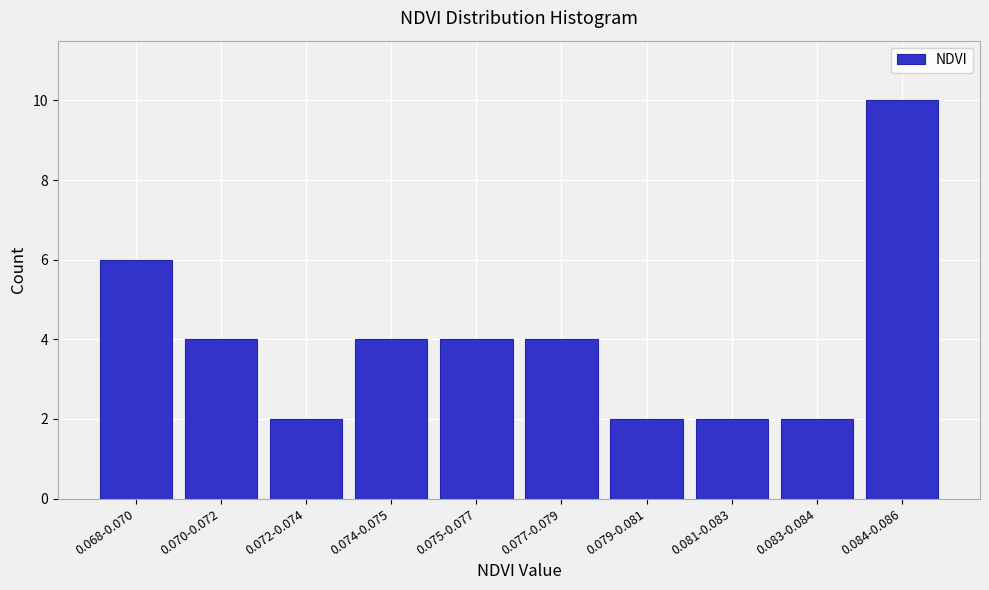

Reading left to right, transcribe all the data shown in this chart.

6	4	2	4	4	4	2	2	2	10